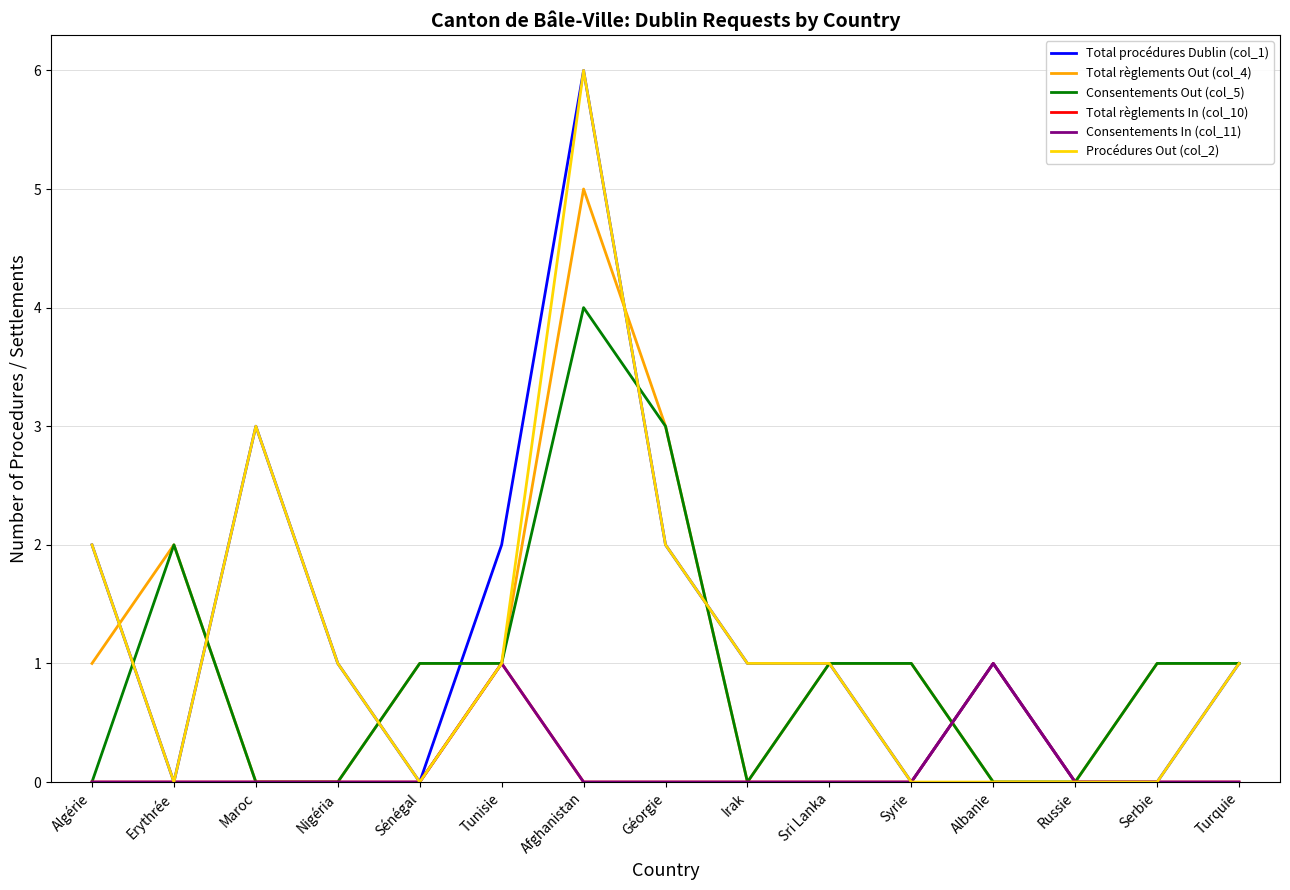

The value of Total procédures Dublin (col_1) at Afghanistan is 9. True or false?

False